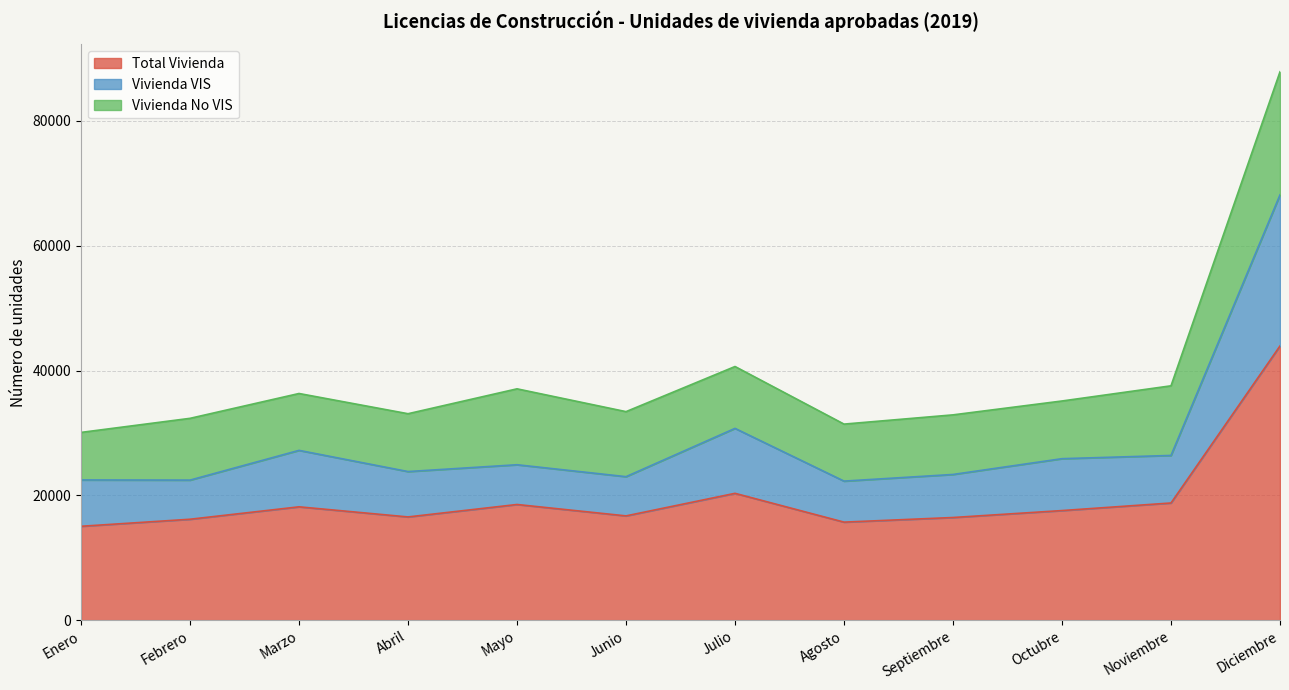

Read the Total Vivienda value at Agosto.

15708